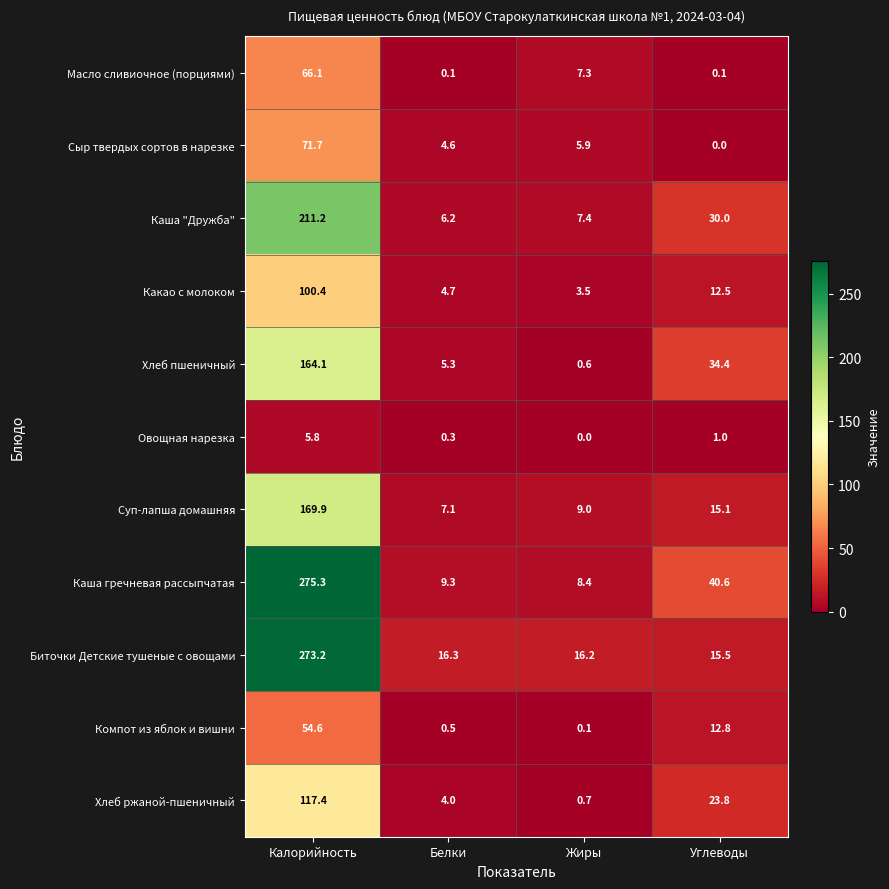

What is the minimum value for Хлеб ржаной-пшеничный?

0.7